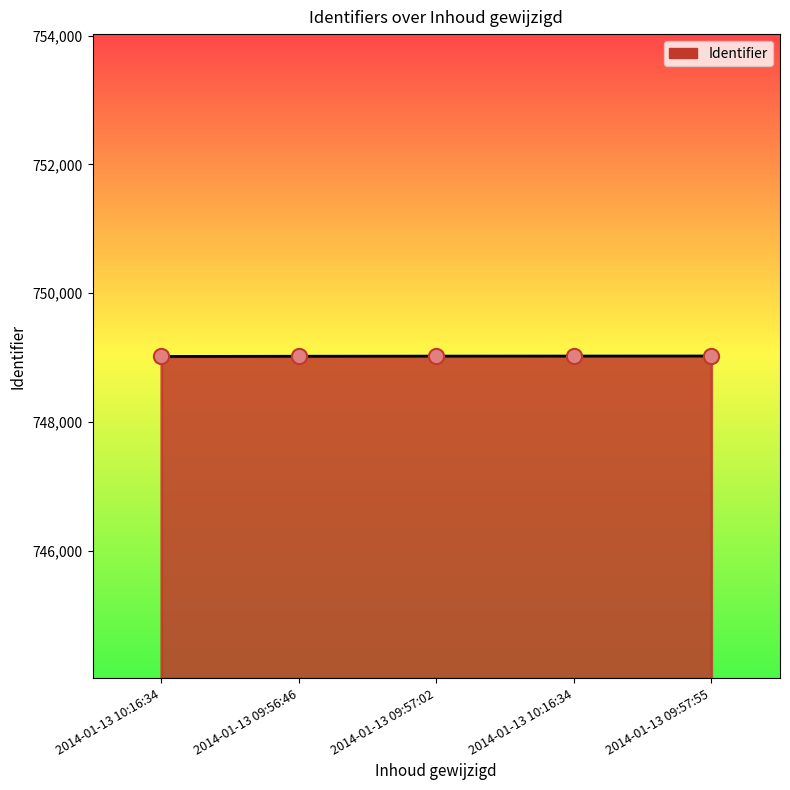

Between 2014-01-13 10:16:34 and 2014-01-13 09:56:46, which is larger?

2014-01-13 10:16:34